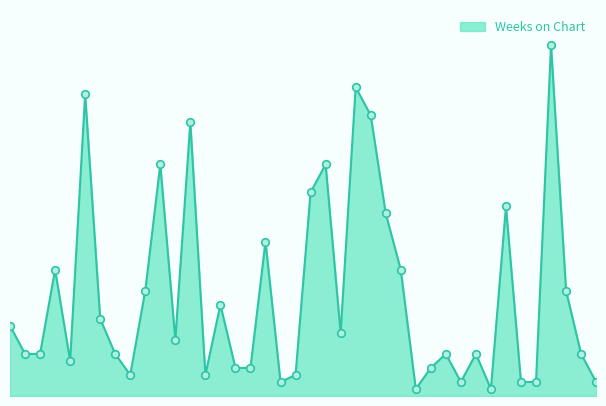

Does the chart have visible grid lines?

No